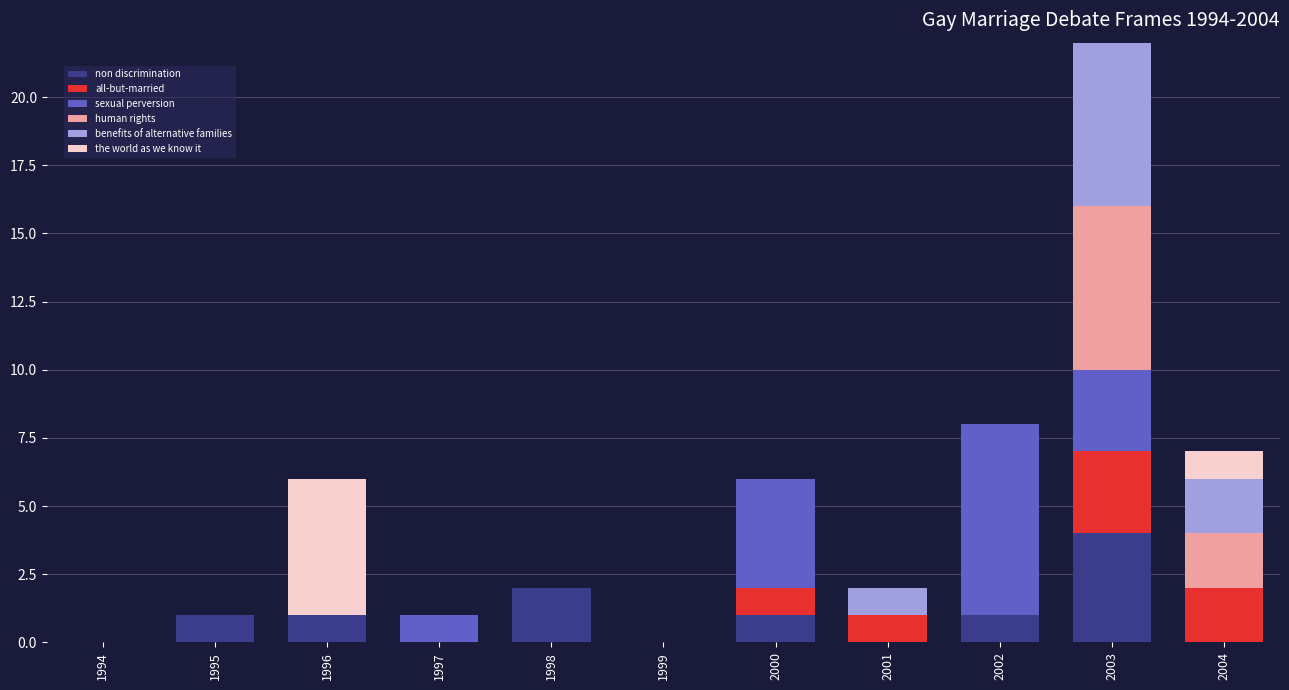

What is the difference between the maximum and minimum values in the non discrimination series?

4